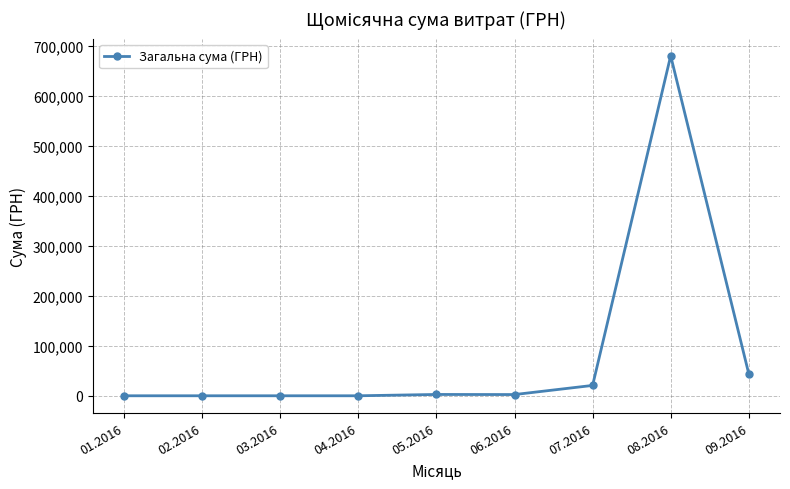

What is the change in value from 03.2016 to 07.2016?

+20725.4